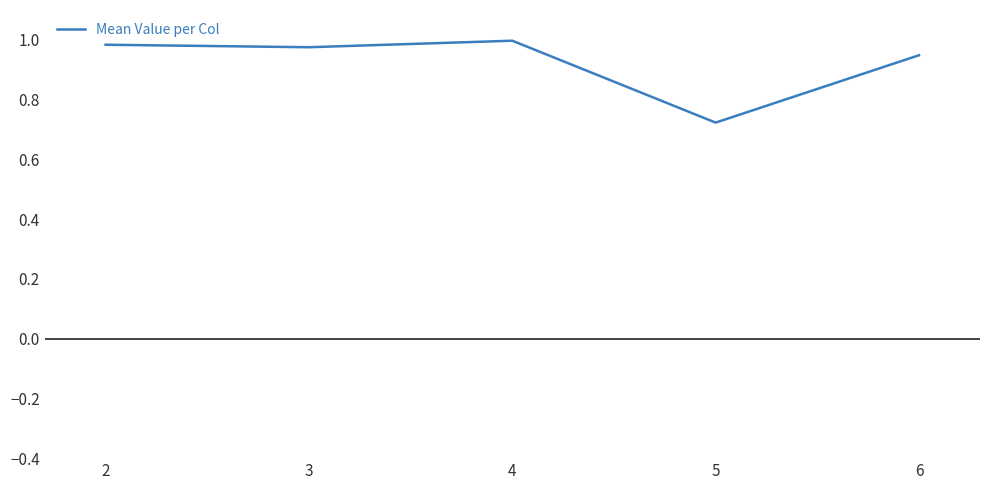

Where is the data nearest to the value 0?

5